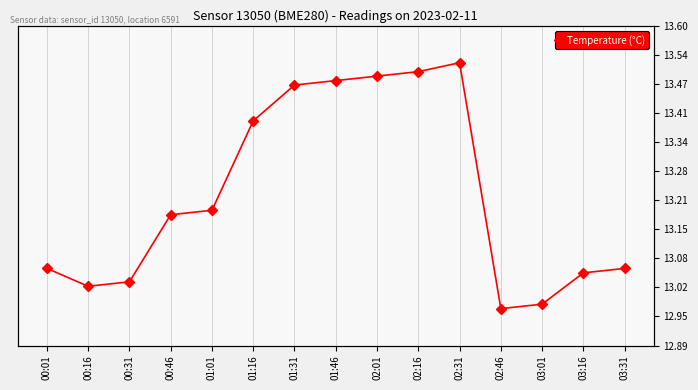

Between 01:16 and 00:16, which is larger?

01:16